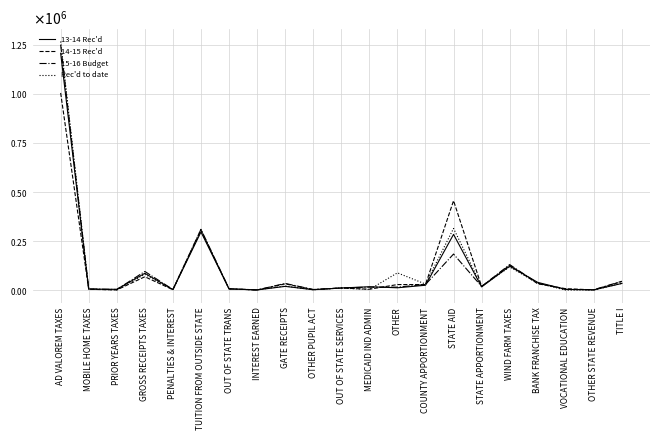

True or false: 14-15 Rec'd has a value of 67961.1 at GROSS RECEIPTS TAXES.

True